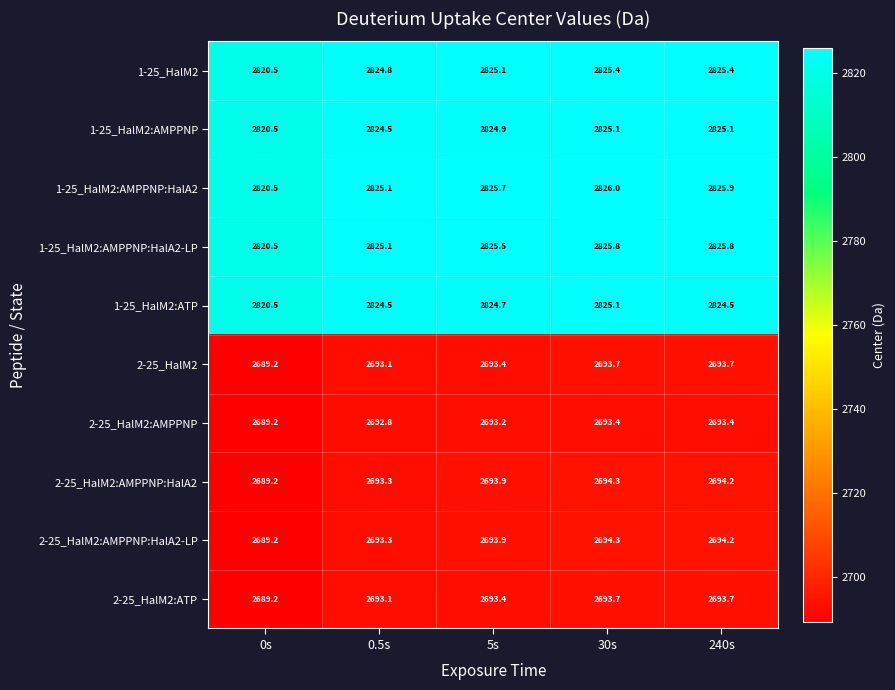

What is the total value across all series at 0s?

27548.5